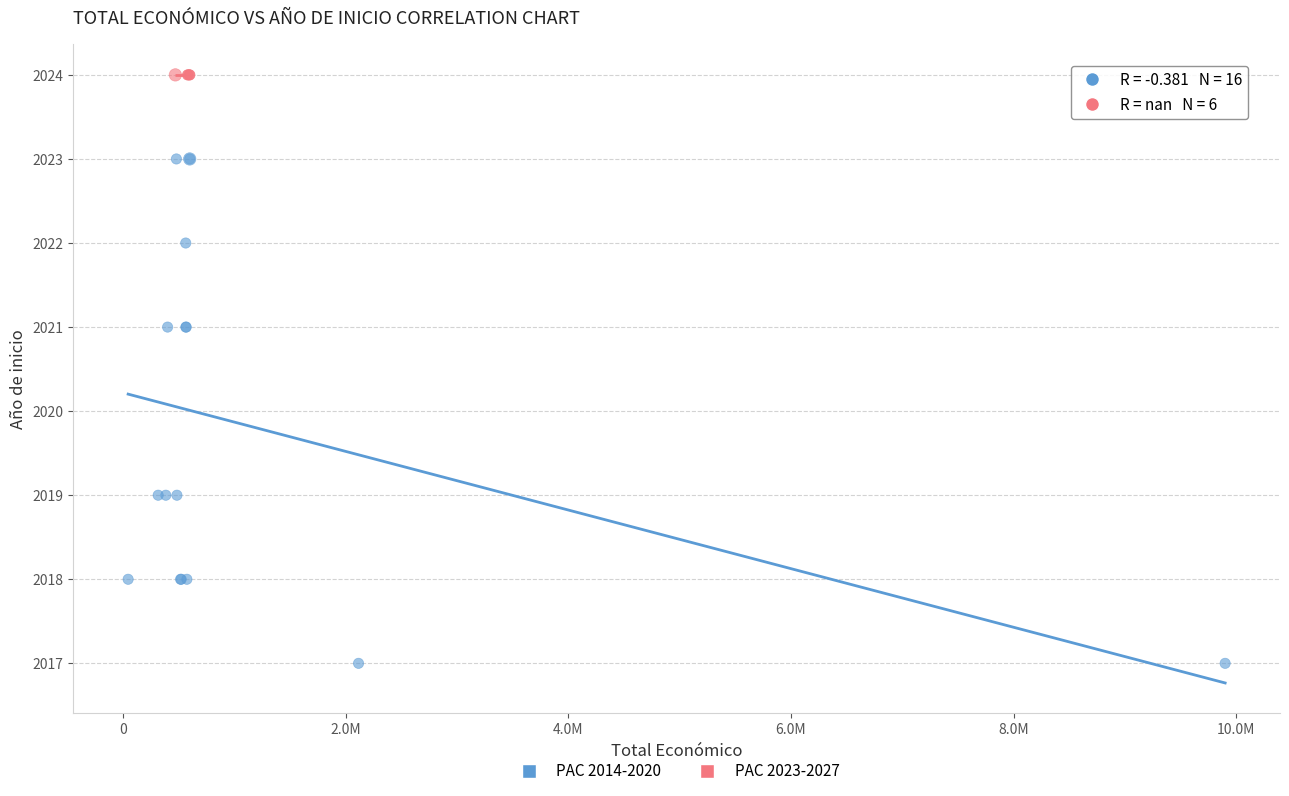

Which series contains the lowest Y value?

PAC 2014-2020